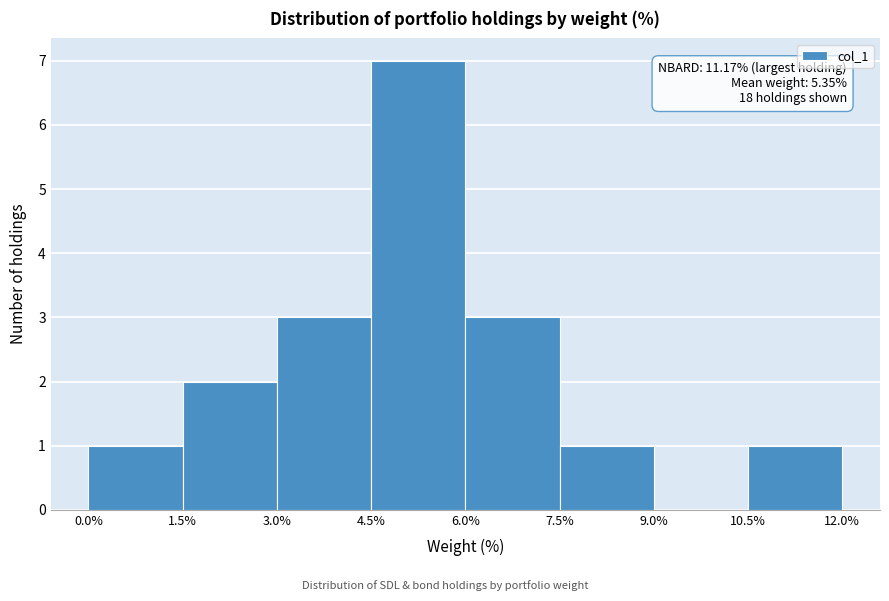

Which range on the x-axis has the tallest bar?

4.5% to 6.0%